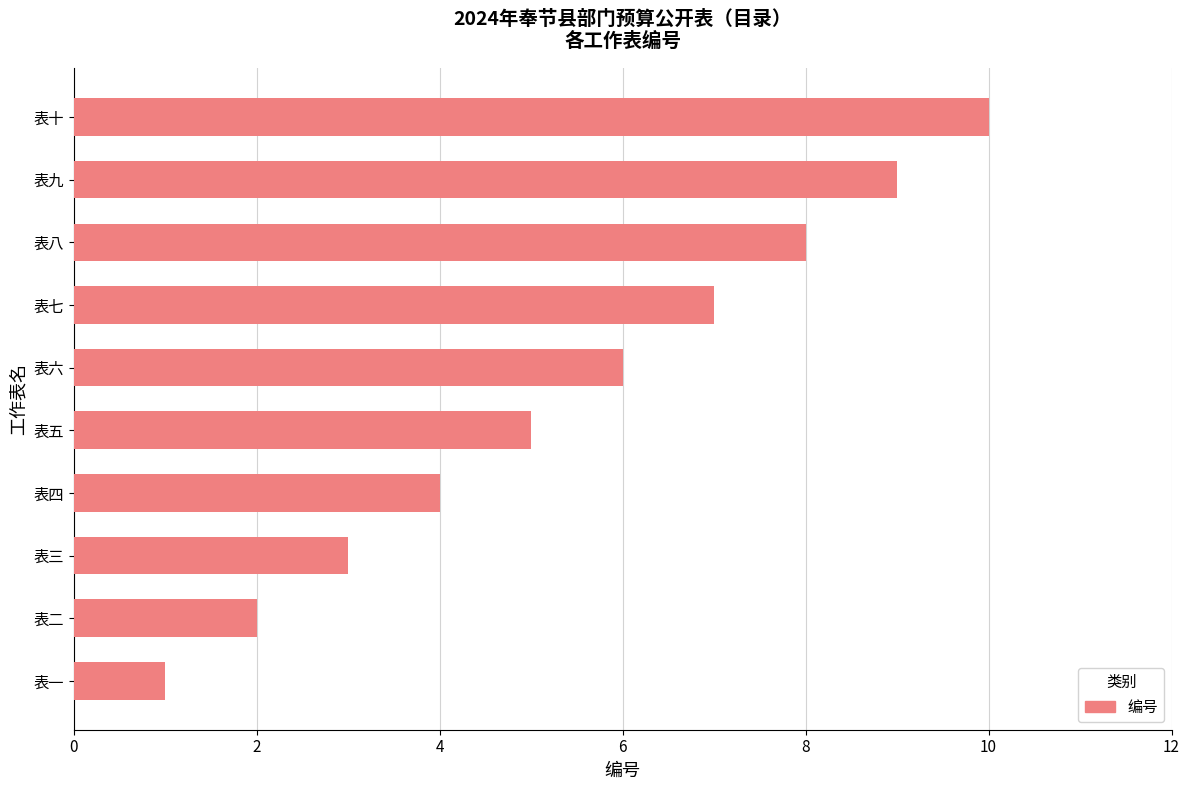

The chart shows a value of 2 at 表二. True or false?

True